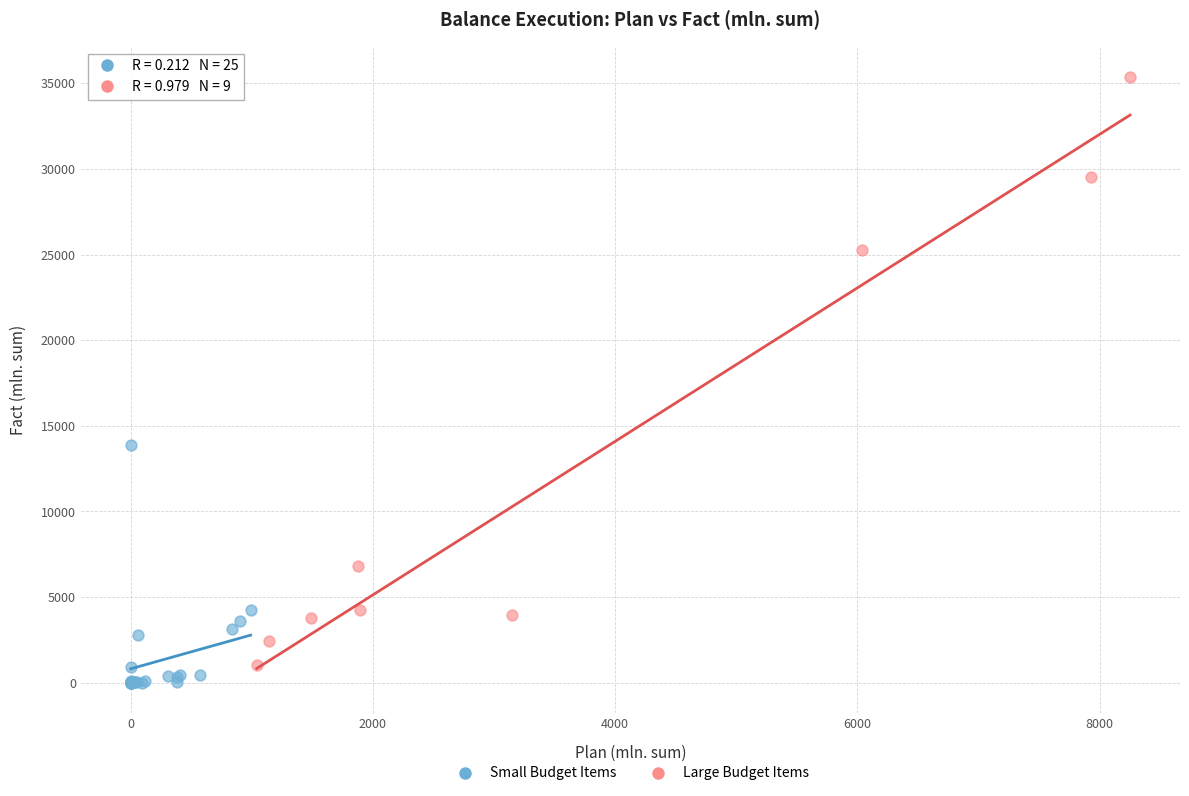

What are all the series names shown in the legend?

Small Budget Items, Large Budget Items